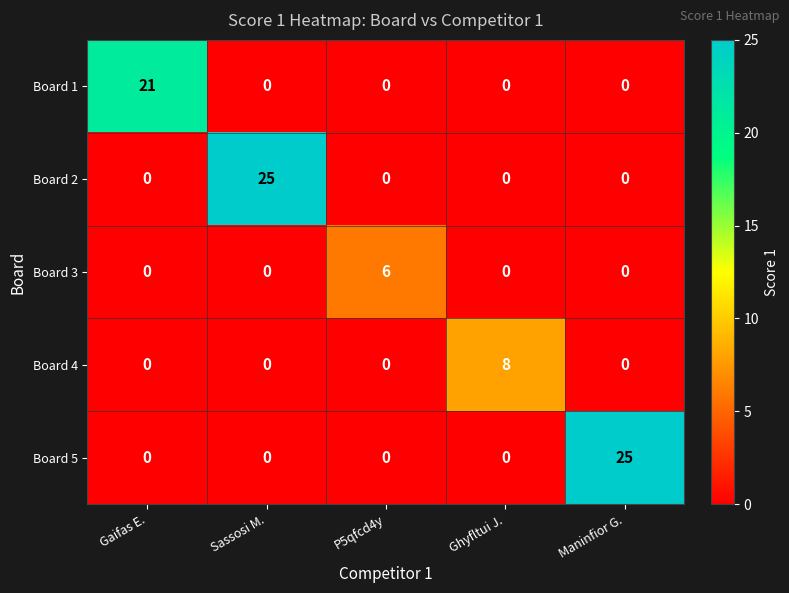

Which series changed the most between Ghyfltui J. and Maninfior G.?

Board 5